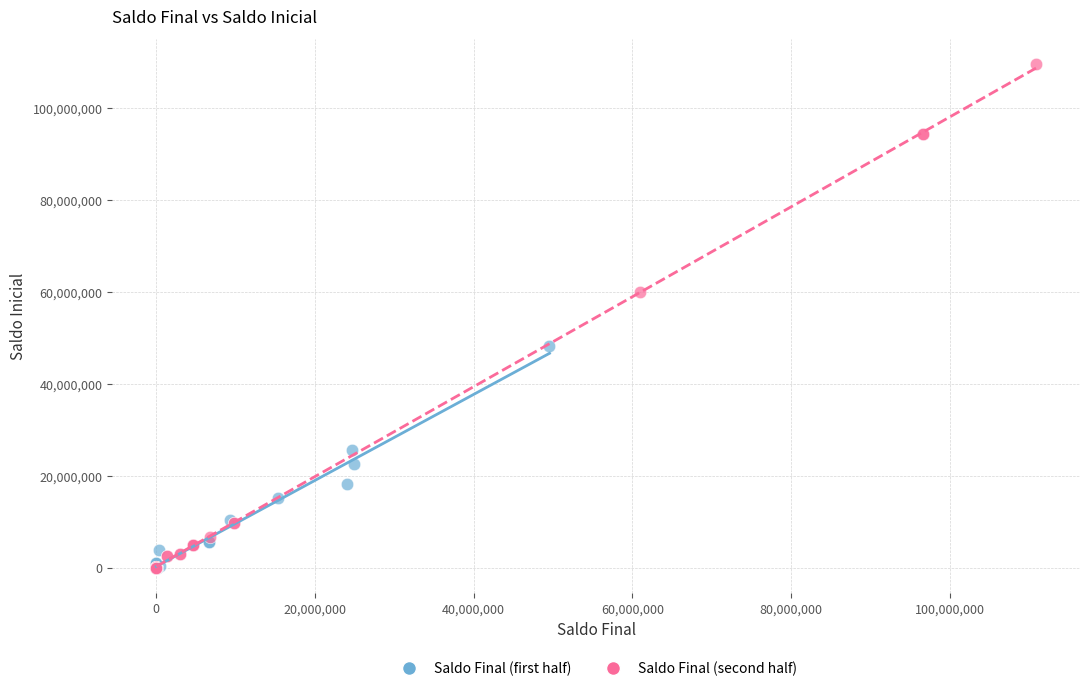

Which series reaches the maximum Y coordinate?

Saldo Final (second half)